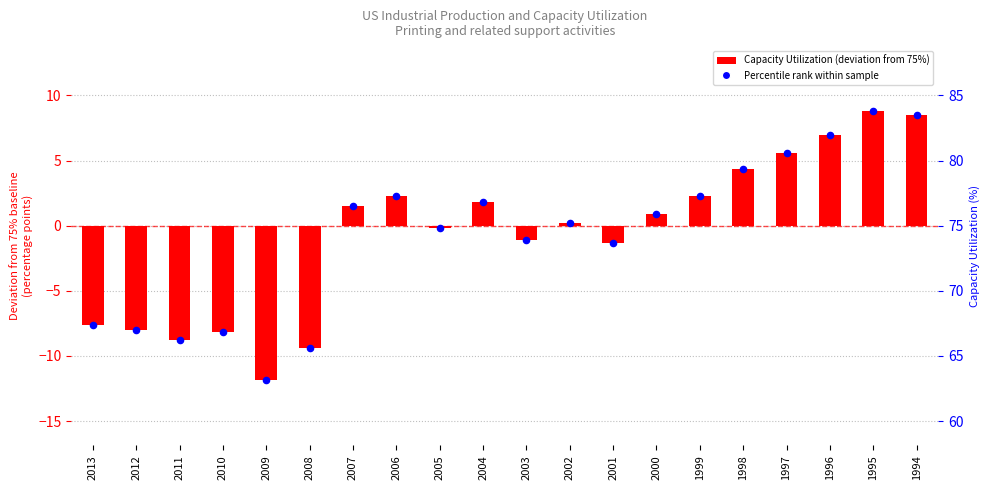

At how many categories does at least one series exceed 54?

20